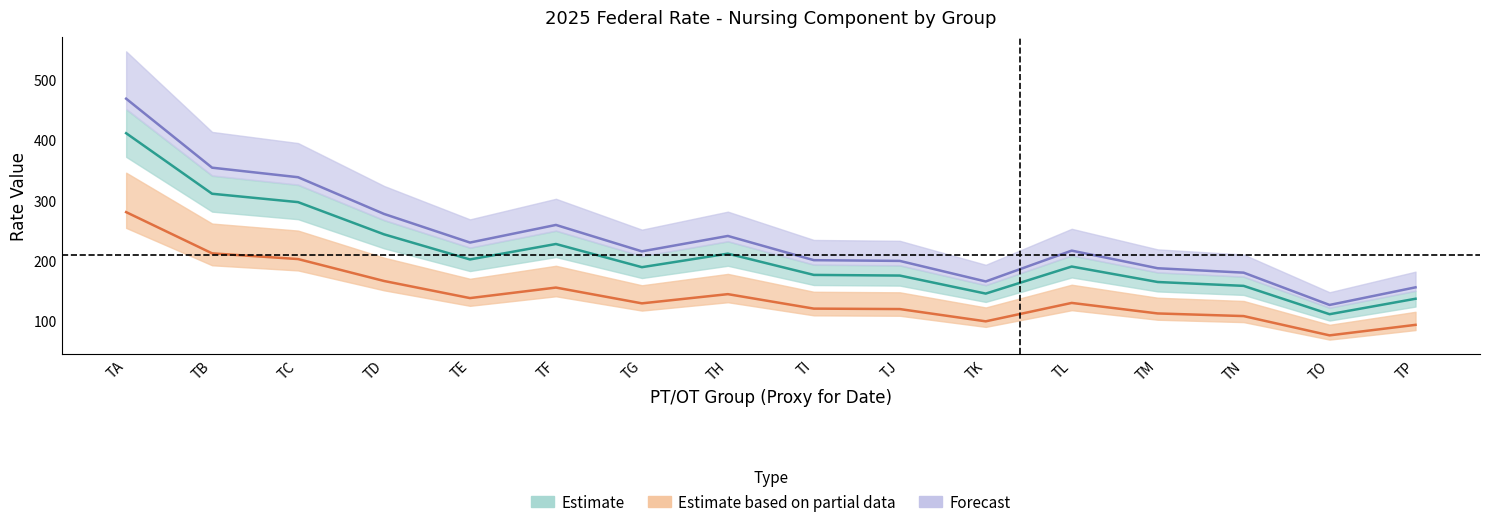

Rank the categories by Nursing CM Adjusted Per Diem value from highest to lowest.

TA, TB, TC, TD, TF, TH, TE, TL, TG, TI, TJ, TM, TN, TK, TP, TO